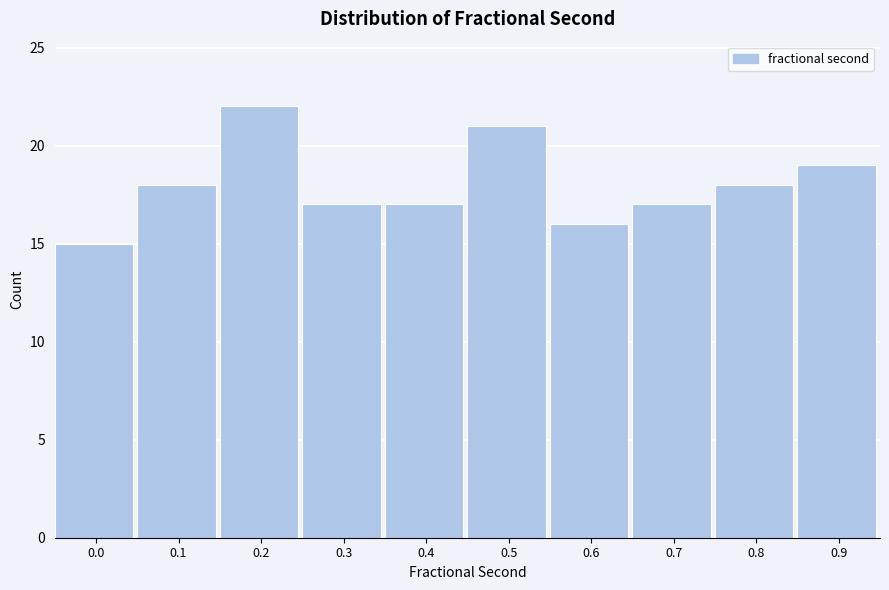

Reading left to right, transcribe all the data shown in this chart.

0.0=15	0.1=18	0.2=22	0.3=17	0.4=17	0.5=21	0.6=16	0.7=17	0.8=18	0.9=19